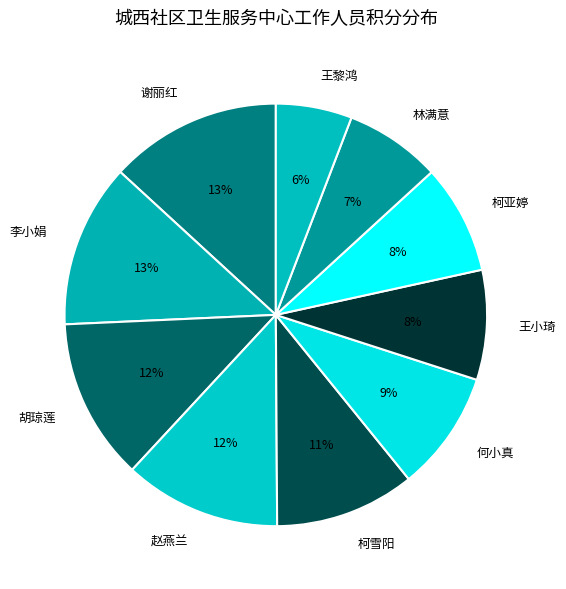

To the nearest percent, what is the difference between the 王小琦 and 胡琼莲 slice percentages?

4%